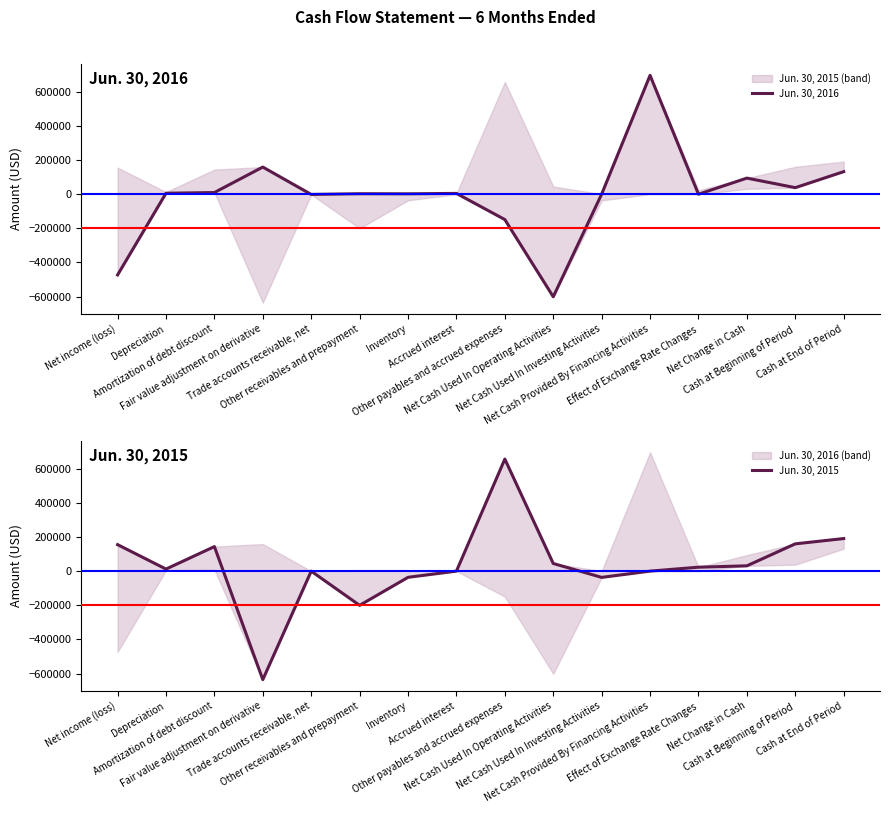

What is the label of the 14th point from the left?

Net Change in Cash